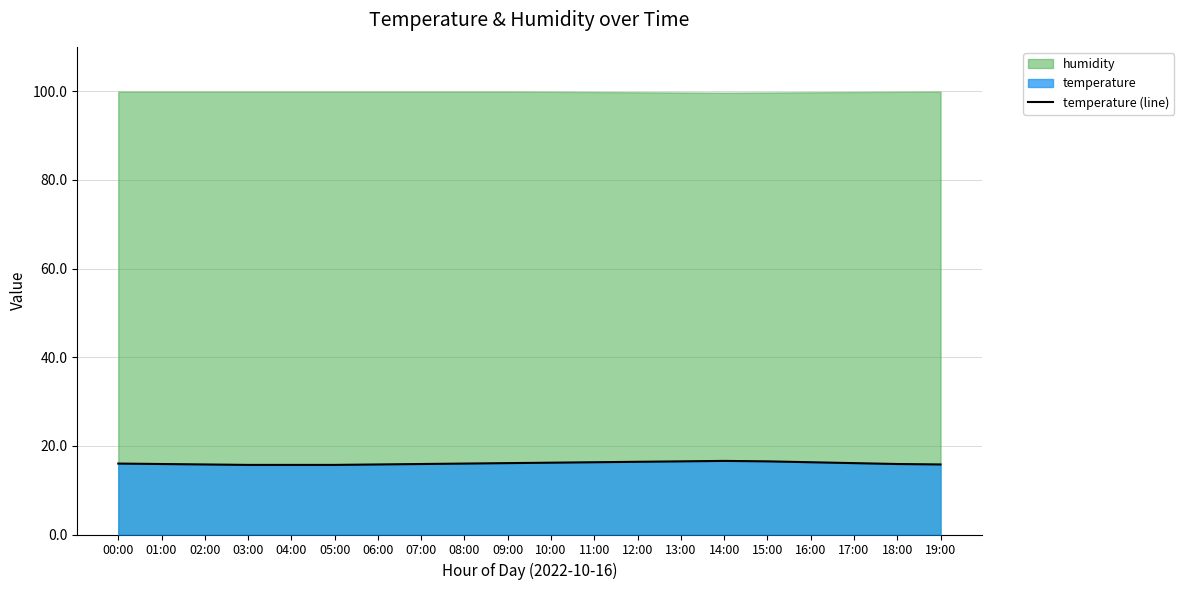

Count the number of categories in the chart.

20